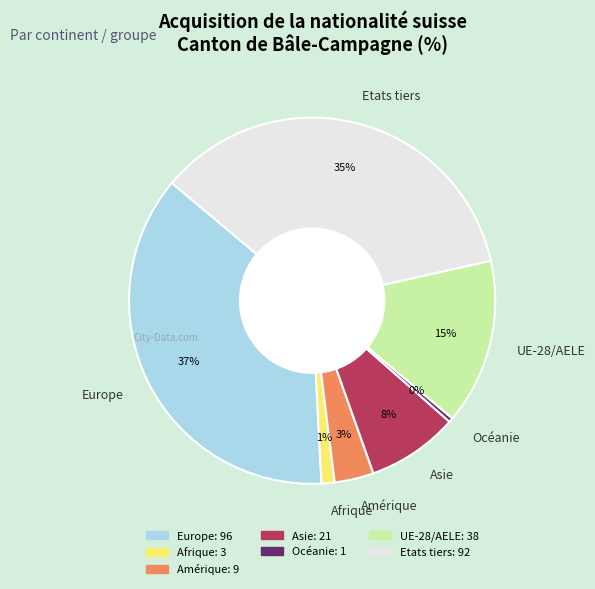

Which has a higher value, Europe or Asie?

Europe